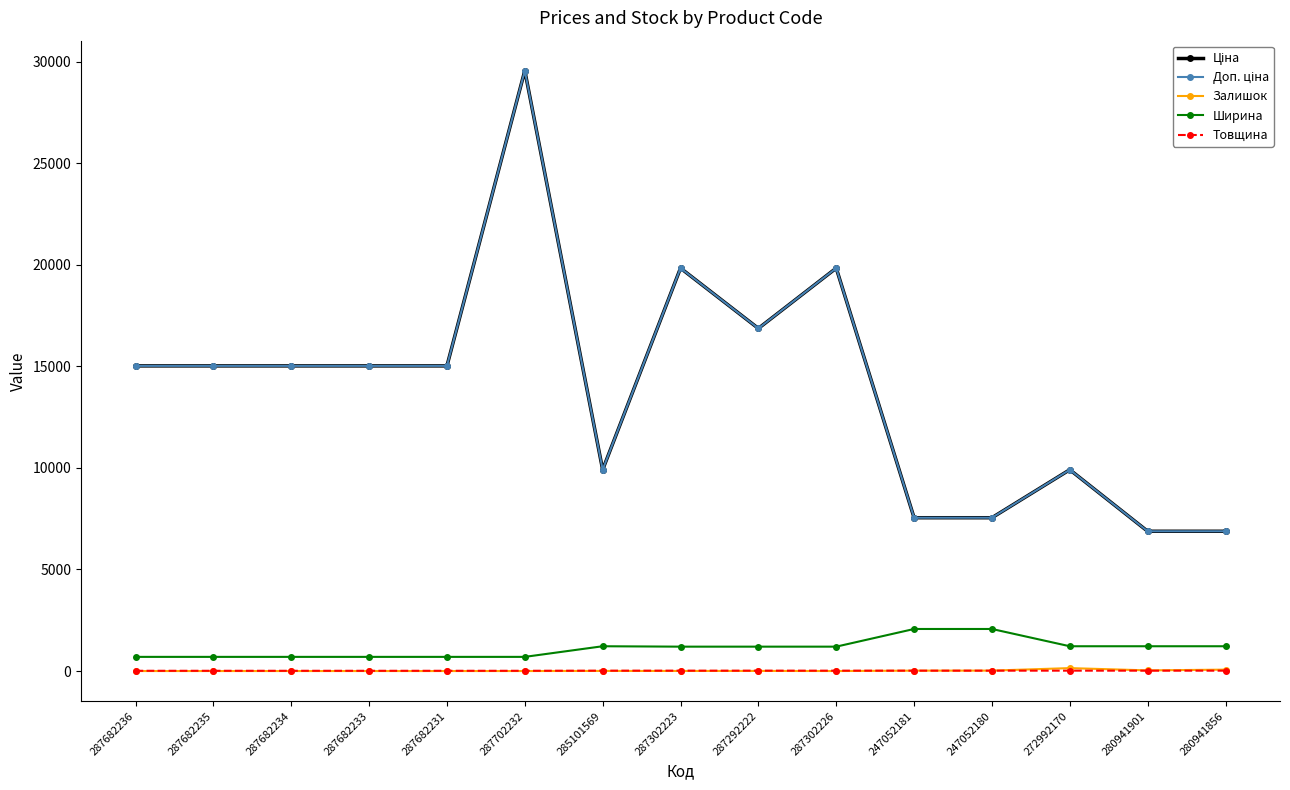

What is the lowest value of the Доп. ціна series?

6879.5